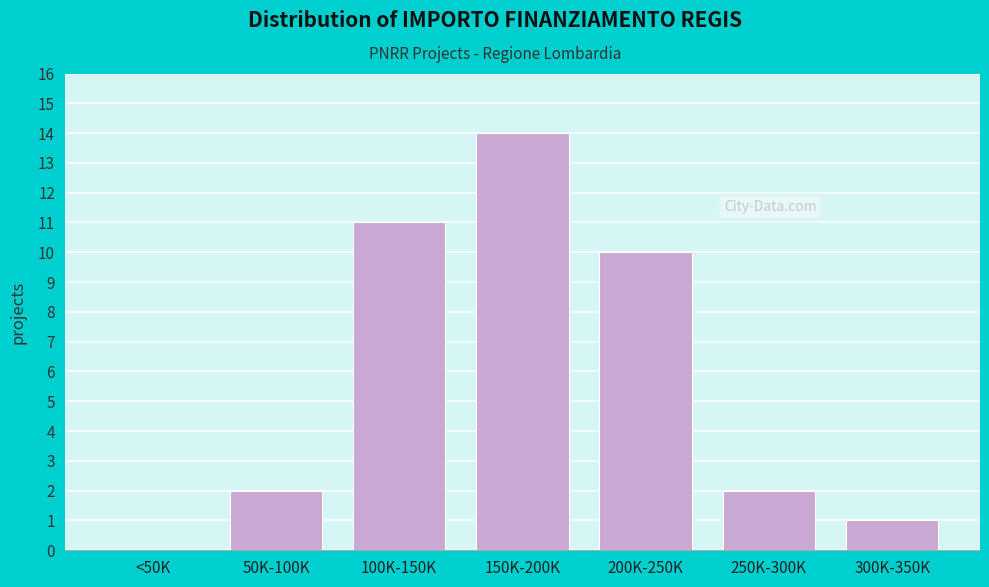

Reading left to right, what are all the values shown in this chart?

<50K=0	50K-100K=2	100K-150K=11	150K-200K=14	200K-250K=10	250K-300K=2	300K-350K=1